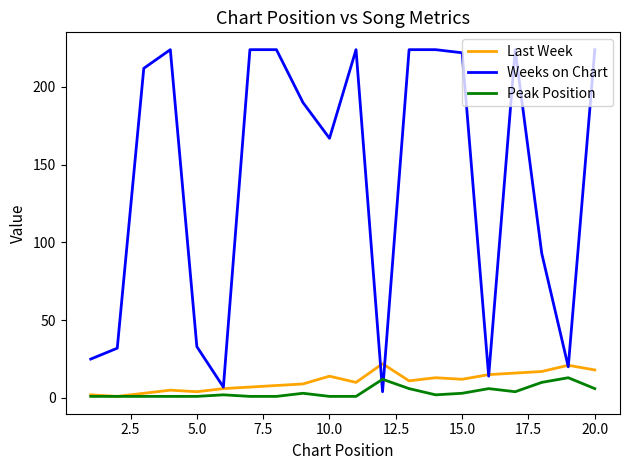

In Last Week, how many points are lower than both neighbors (excluding endpoints)?

5